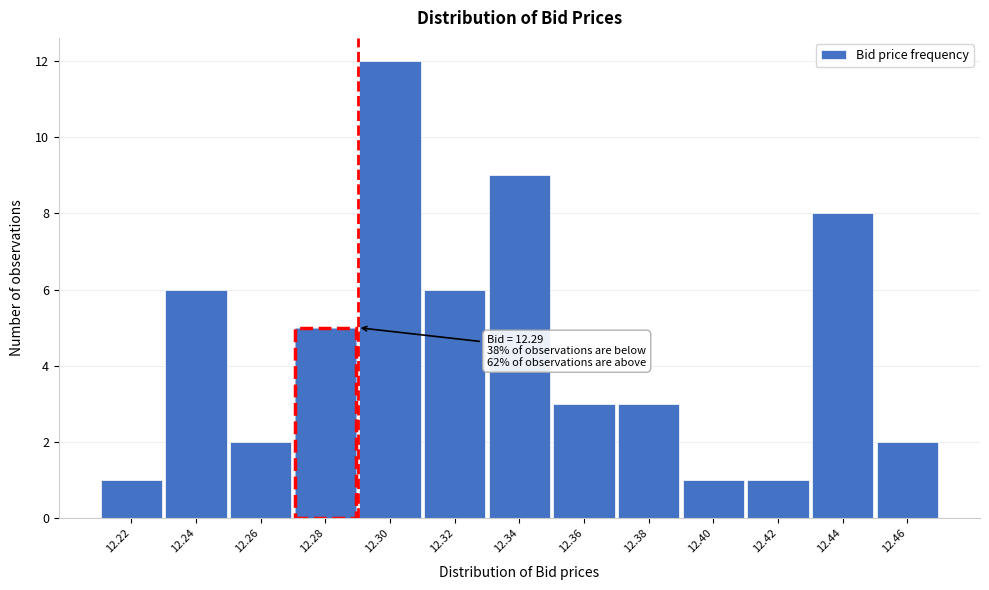

Which range on the x-axis has the tallest bar?

12.29 to 12.31